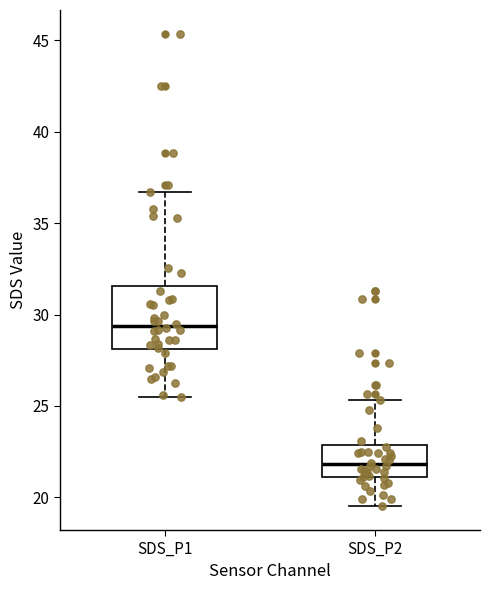

Where does the upper whisker of the box for SDS_P2 end on the y-axis? The values are not printed on the chart, so give them approximately, as read against the axis.

25.5